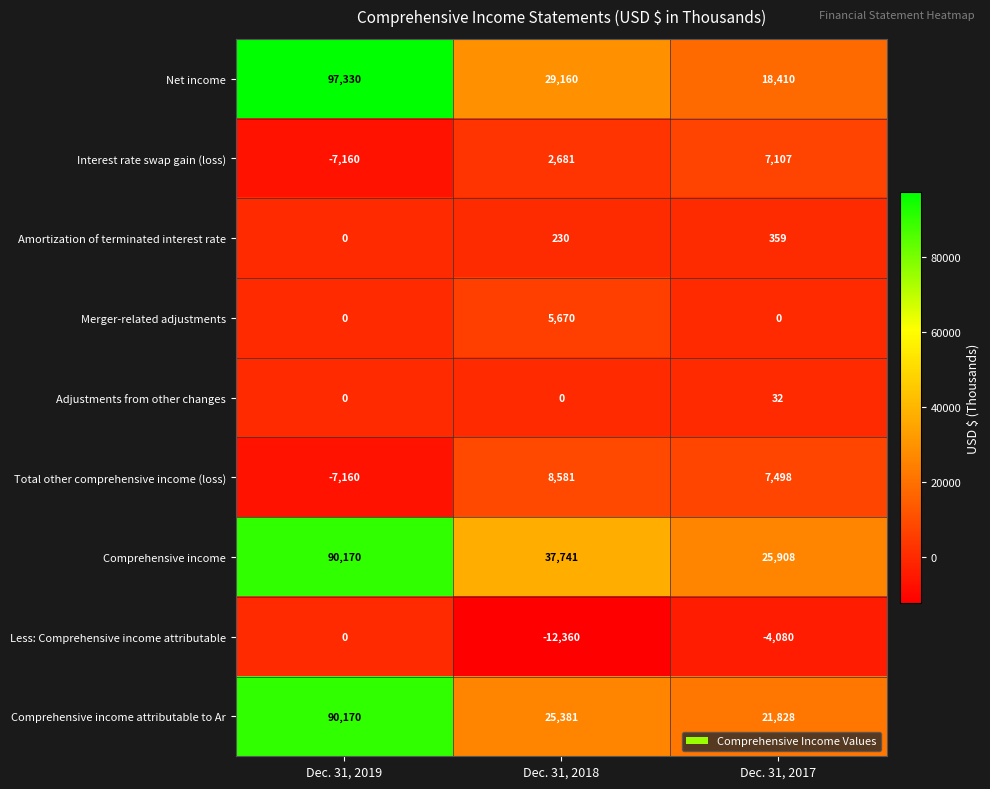

Reading left to right, extract all data points from this chart.

Net income: Dec. 31, 2019=97330	Dec. 31, 2018=29160	Dec. 31, 2017=18410
Interest rate swap gain (loss): Dec. 31, 2019=-7160	Dec. 31, 2018=2681	Dec. 31, 2017=7107
Amortization of terminated interest rate: Dec. 31, 2019=0	Dec. 31, 2018=230	Dec. 31, 2017=359
Merger-related adjustments: Dec. 31, 2019=0	Dec. 31, 2018=5670	Dec. 31, 2017=0
Adjustments from other changes: Dec. 31, 2019=0	Dec. 31, 2018=0	Dec. 31, 2017=32
Total other comprehensive income (loss): Dec. 31, 2019=-7160	Dec. 31, 2018=8581	Dec. 31, 2017=7498
Comprehensive income: Dec. 31, 2019=90170	Dec. 31, 2018=37741	Dec. 31, 2017=25908
Less: Comprehensive income attributable: Dec. 31, 2019=0	Dec. 31, 2018=-12360	Dec. 31, 2017=-4080
Comprehensive income attributable to Ar: Dec. 31, 2019=90170	Dec. 31, 2018=25381	Dec. 31, 2017=21828